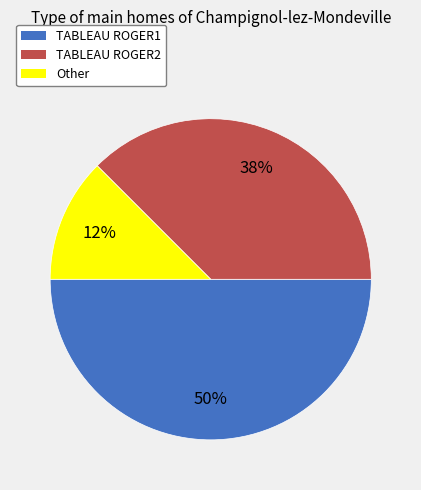

Count the number of slices in the pie.

3